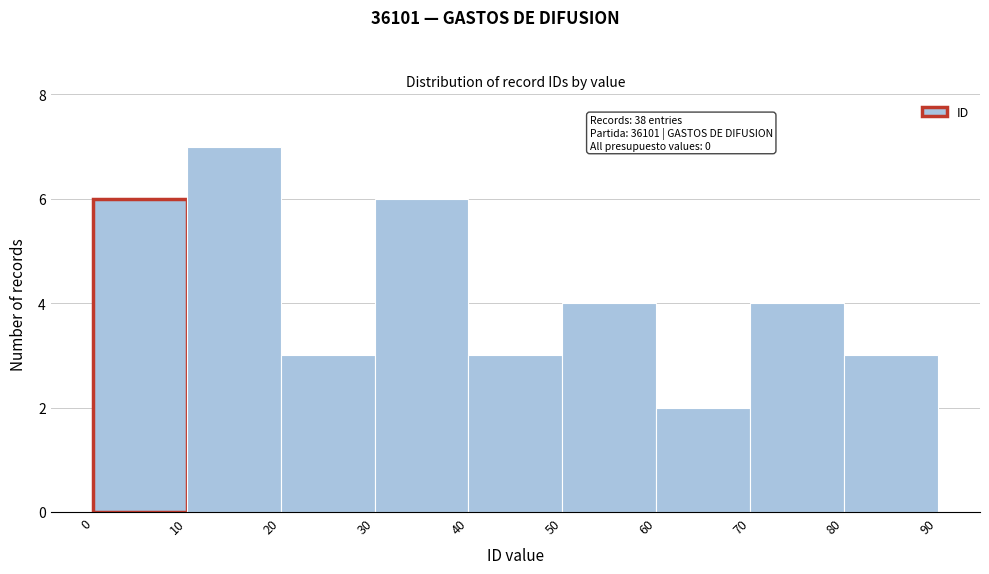

Over which range of the x-axis is the bar tallest?

10 to 20